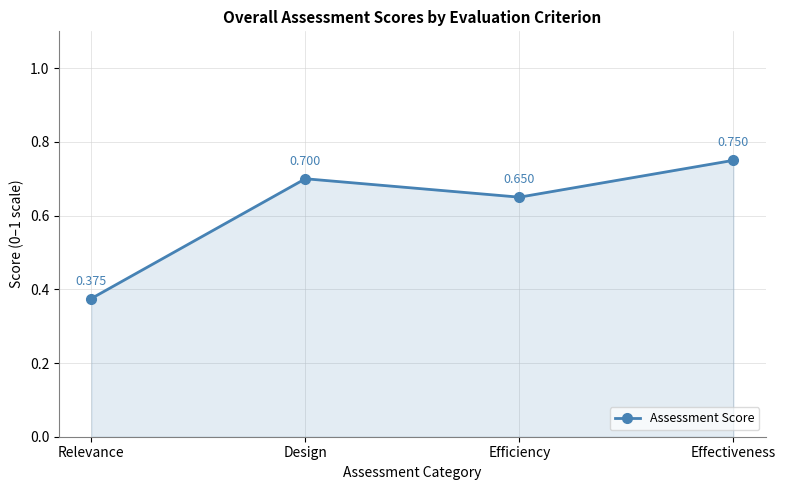

Rank the categories by value from lowest to highest.

Relevance, Efficiency, Design, Effectiveness